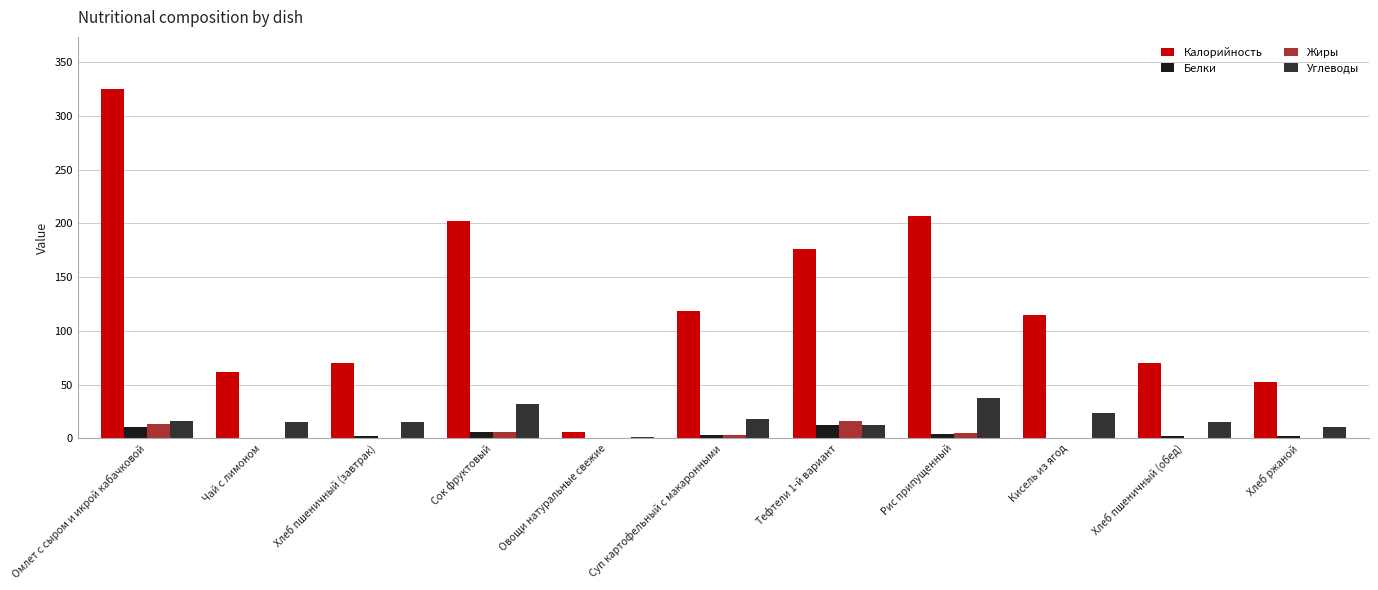

At which category is the sum across all series the highest?

Омлет с сыром и икрой кабачковой